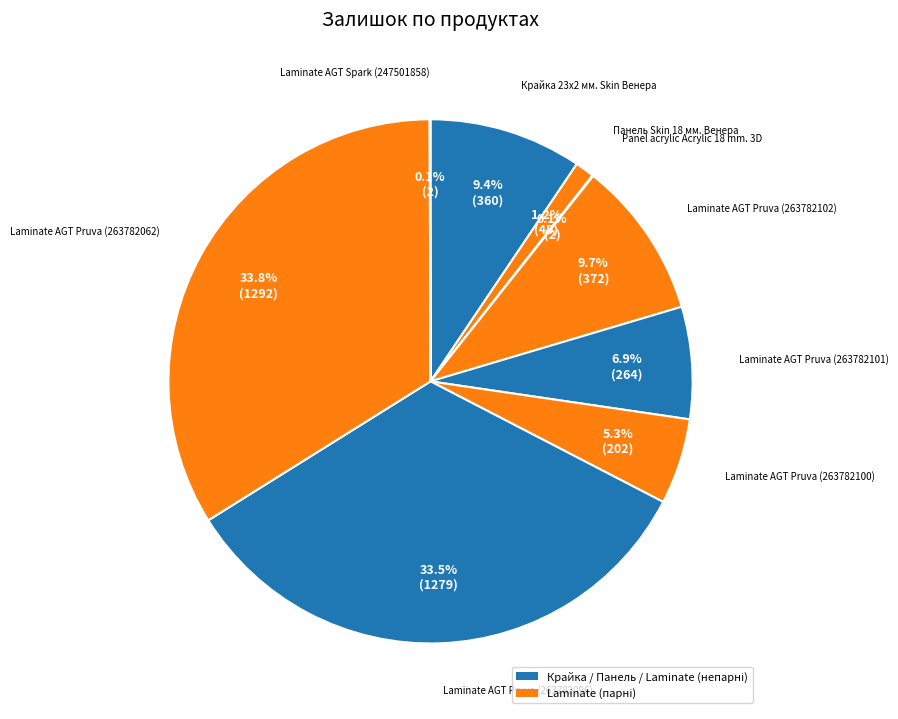

To the nearest percent, what is the average slice percentage?

10%